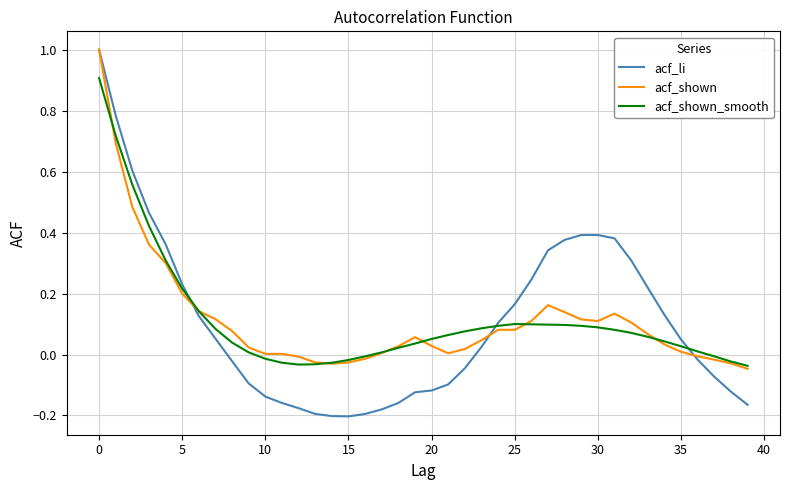

What is the greatest value displayed?

1.0